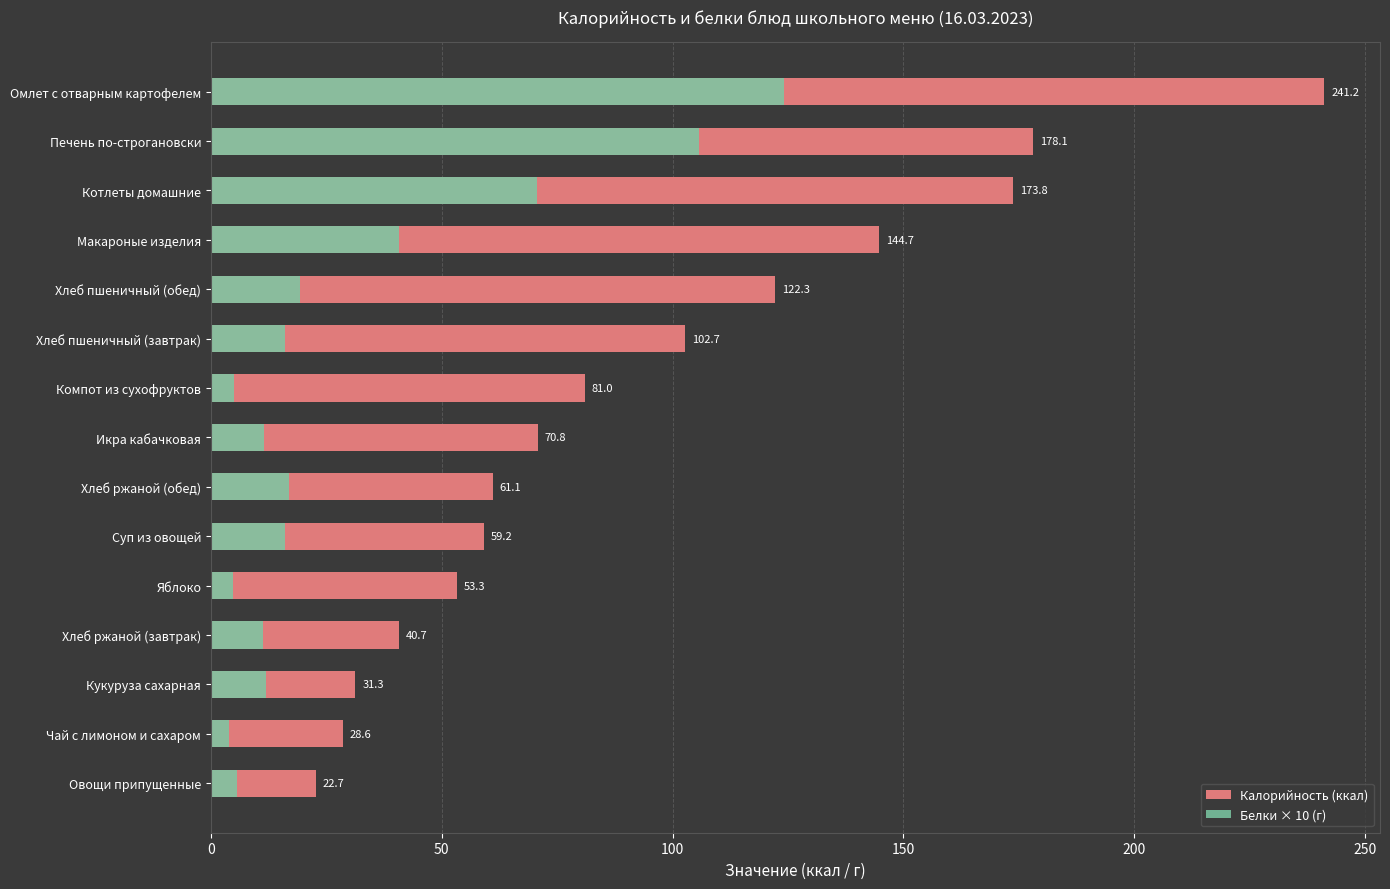

What are all the series names shown in the legend?

Калорийность (ккал), Белки × 10 (г)